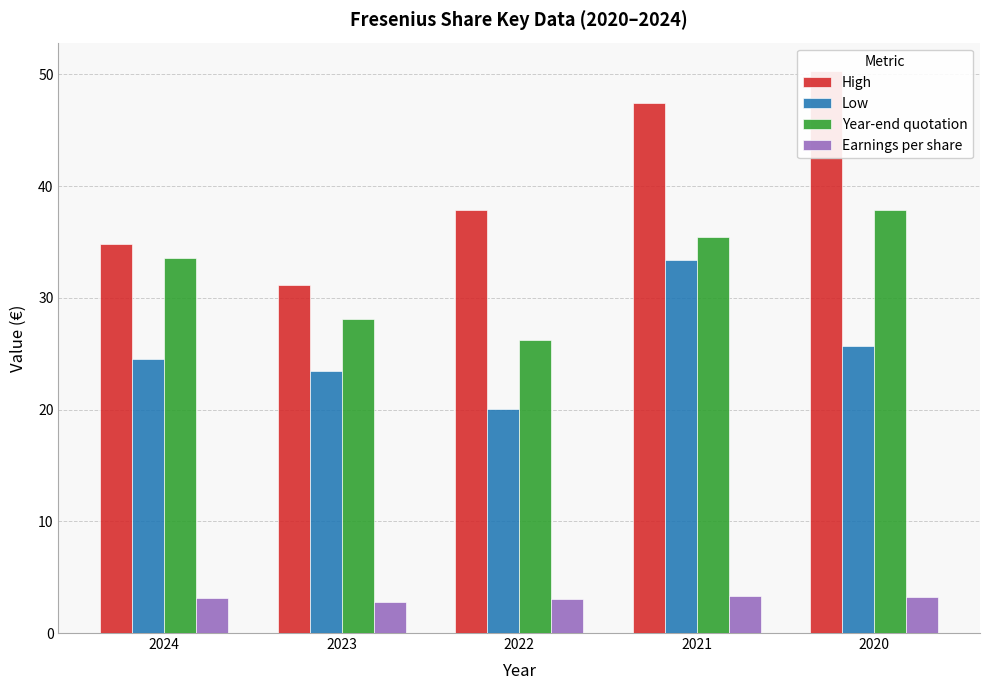

At which label does Year-end quotation first exceed 33?

2024